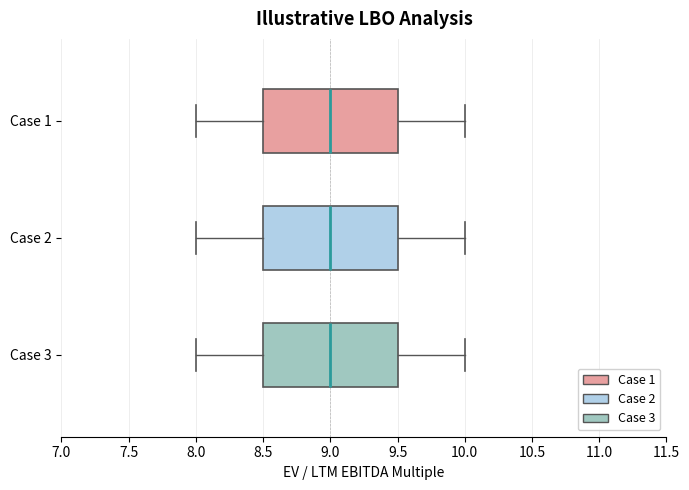

Where does the left whisker of the box for Case 1 end on the x-axis? The values are not printed on the chart, so give them approximately, as read against the axis.

8.0